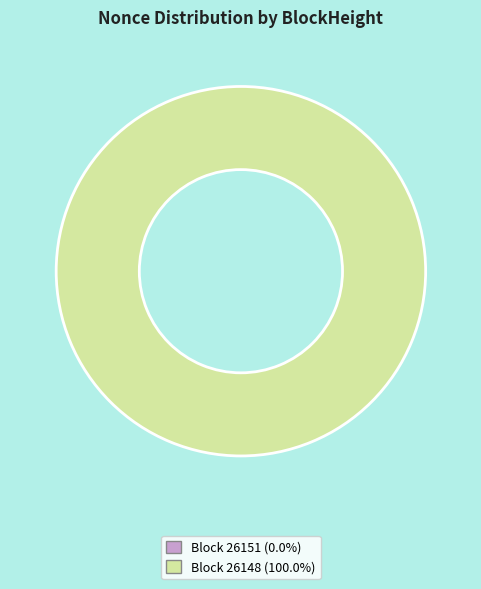

Count the number of slices in the pie.

2